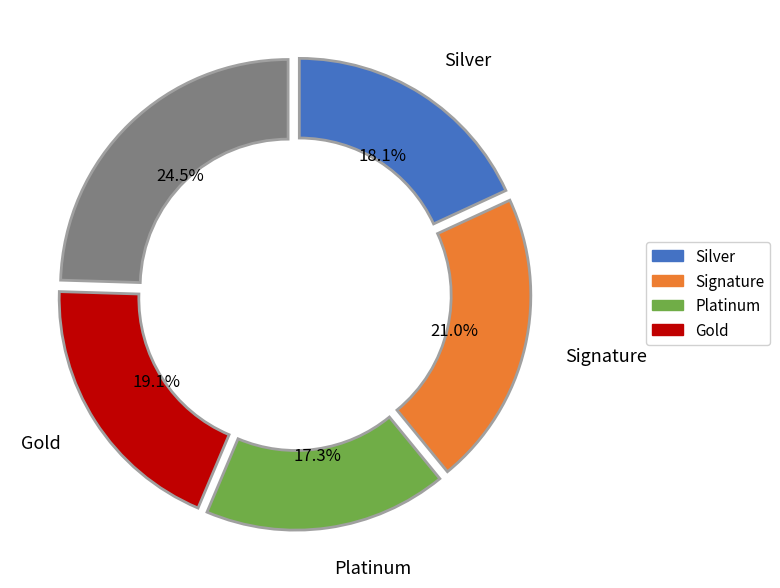

Is there a majority slice in this chart?

No